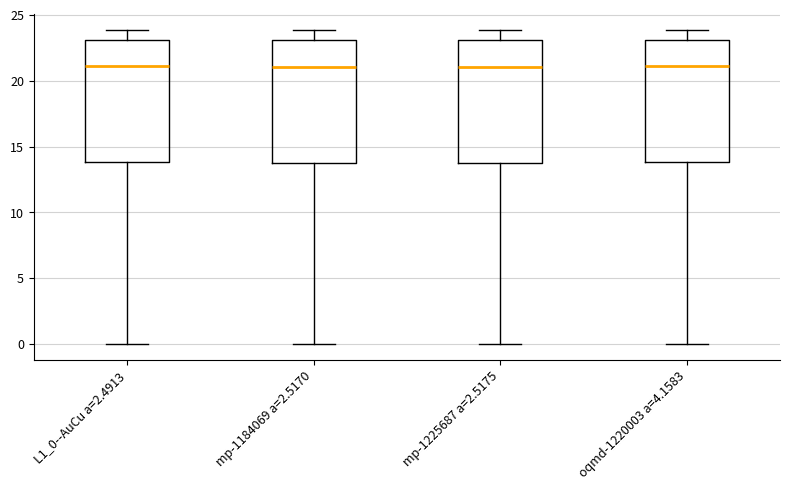

Reading left to right, read every box against the y-axis: the position of its median line, the range the box covers, and the ends of its whiskers. The values are not printed on the chart, so give them approximately, as read against the axis.

L1_0--AuCu a=2.4913: median 21, box 14 to 23, whiskers 0 to 24
mp-1184069 a=2.5170: median 21, box 14 to 23, whiskers 0 to 24
mp-1225687 a=2.5175: median 21, box 14 to 23, whiskers 0 to 24
oqmd-1220003 a=4.1583: median 21, box 14 to 23, whiskers 0 to 24